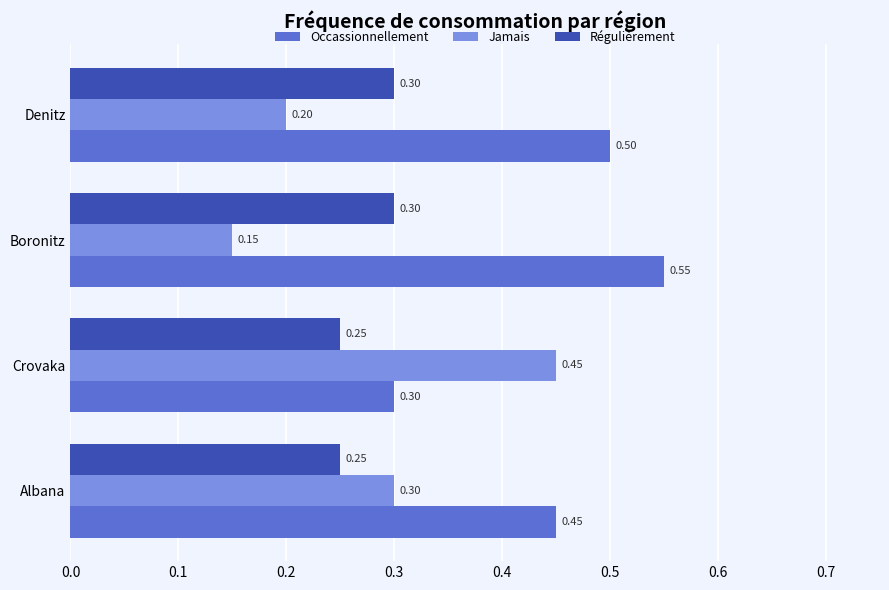

At Boronitz, list the series in order from largest to smallest.

Occassionnellement, Régulièrement, Jamais